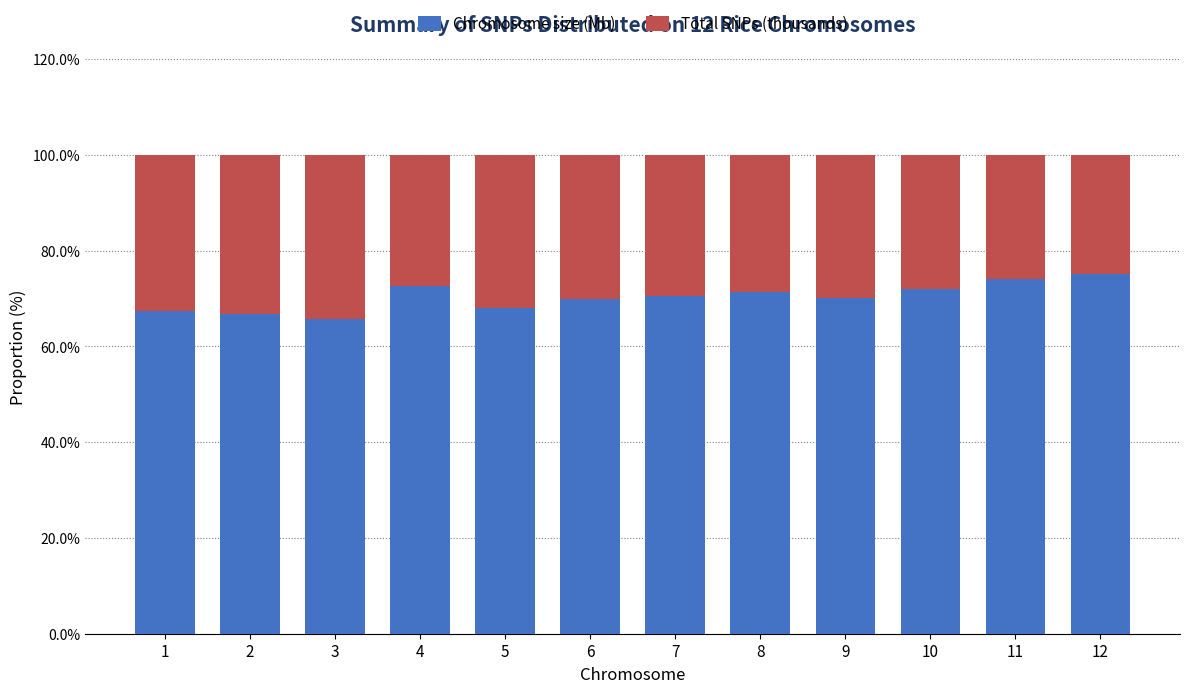

What is the average value of the Chromosome size (Mb) series?

70.3